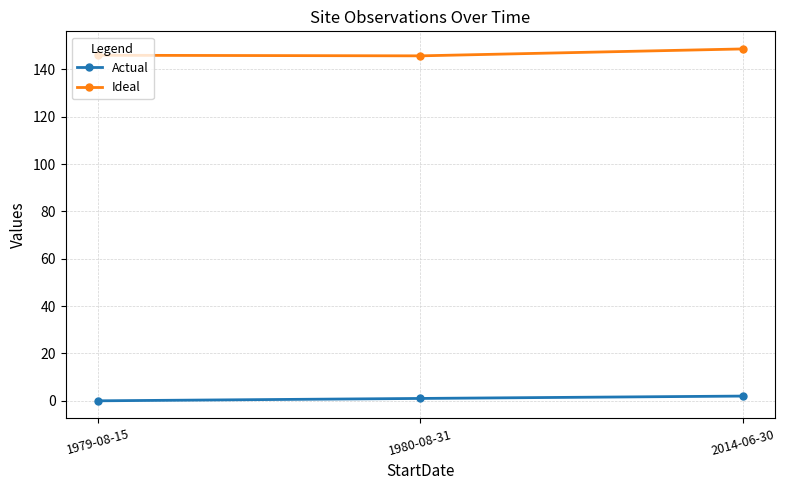

At 1980-08-31, list the series in order from smallest to largest.

Actual, Ideal